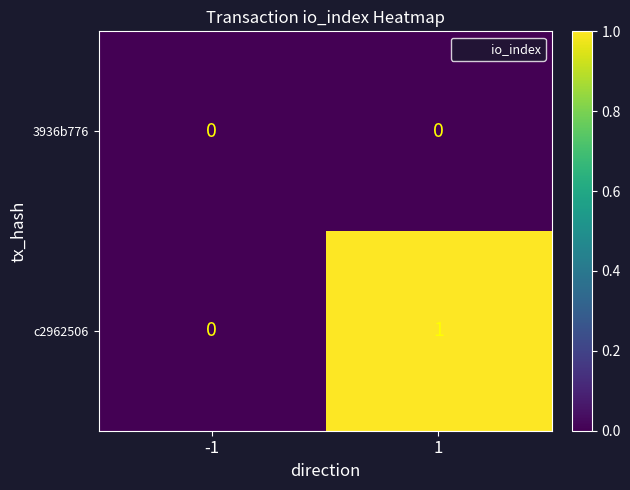

Count the number of categories in the chart.

2